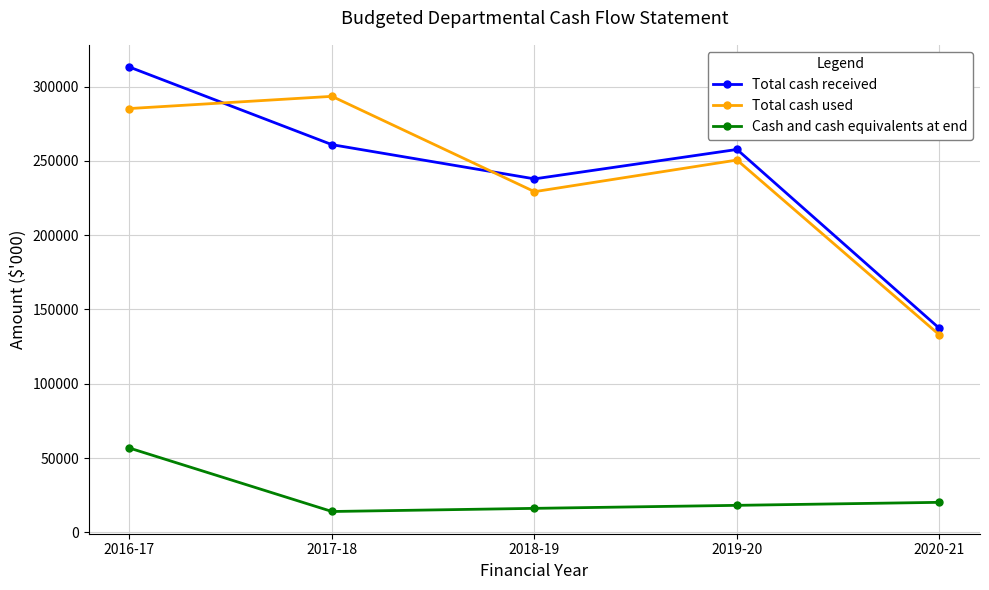

What is the value of the Cash and cash equivalents at end point at the 1st from the left?

56692